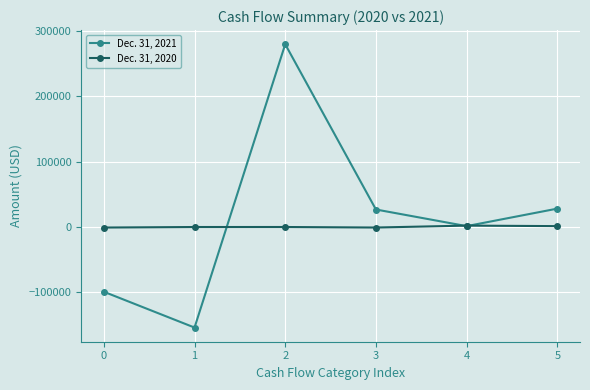

What value does the Dec. 31, 2021 series have at 2, to the nearest 100?

279400